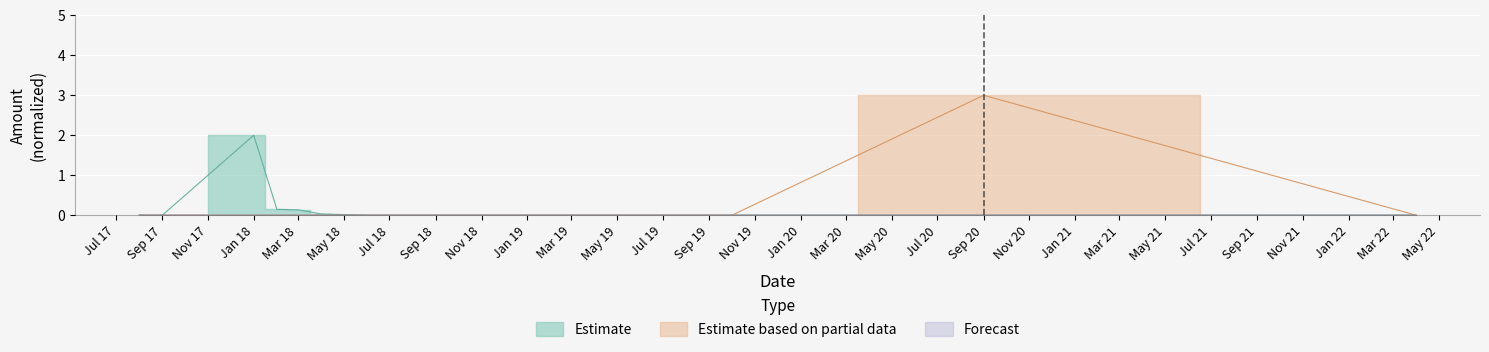

What is the greatest value displayed?

3.0